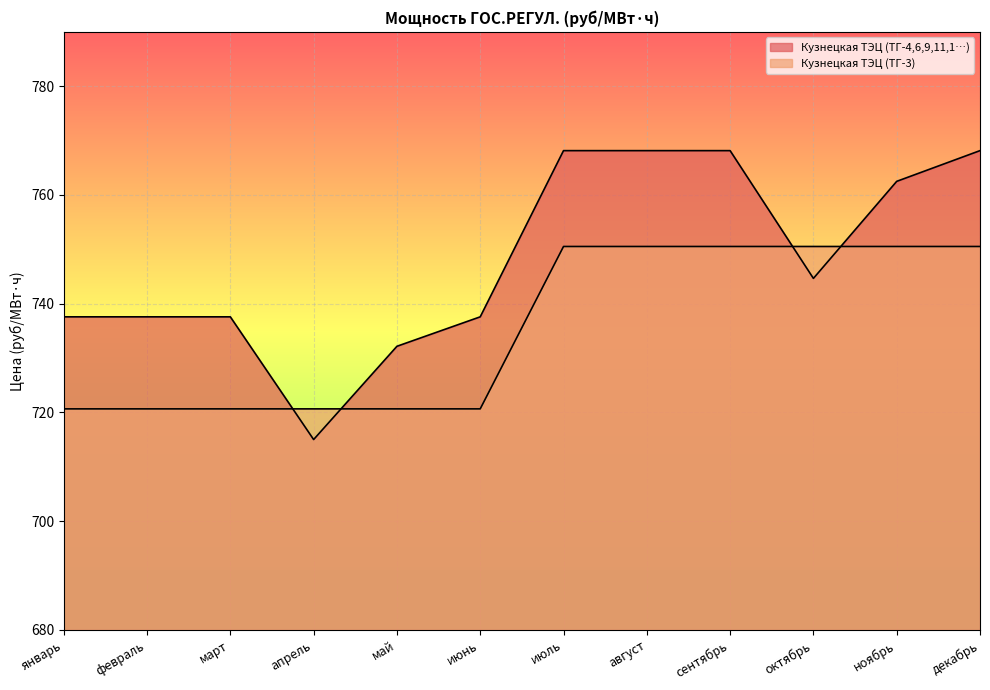

Reading left to right, list all the values displayed in this chart.

Кузнецкая ТЭЦ (ТГ-4,6,9,11,1…): 737.6	737.6	737.6	715.0	732.2	737.6	768.1	768.1	768.1	744.6	762.5	768.1
Кузнецкая ТЭЦ (ТГ-3): 720.6	720.6	720.6	720.6	720.6	720.6	750.5	750.5	750.5	750.5	750.5	750.5